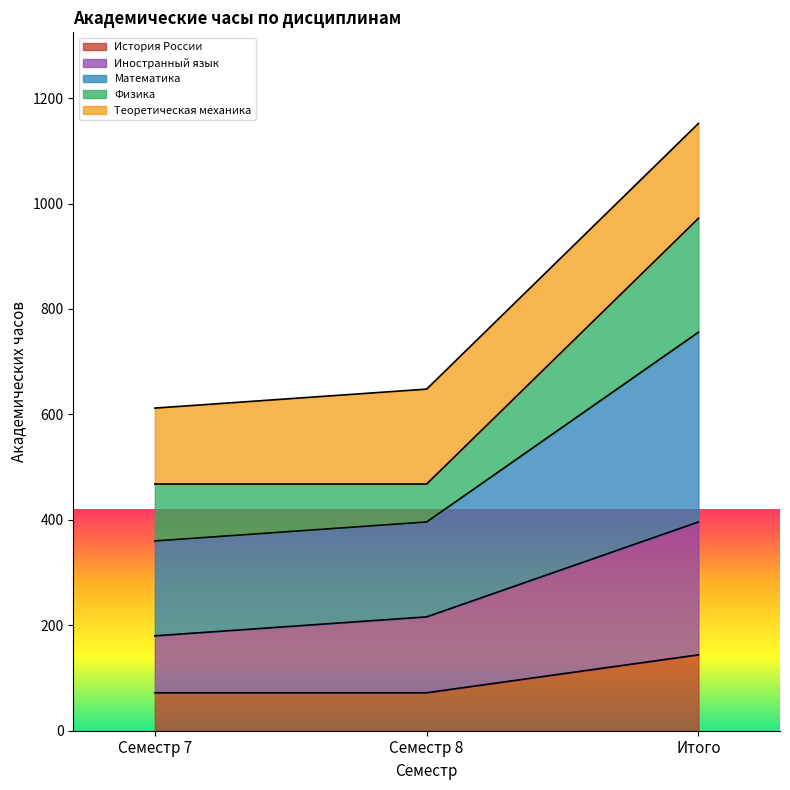

At which category is the sum across all series the highest?

Итого